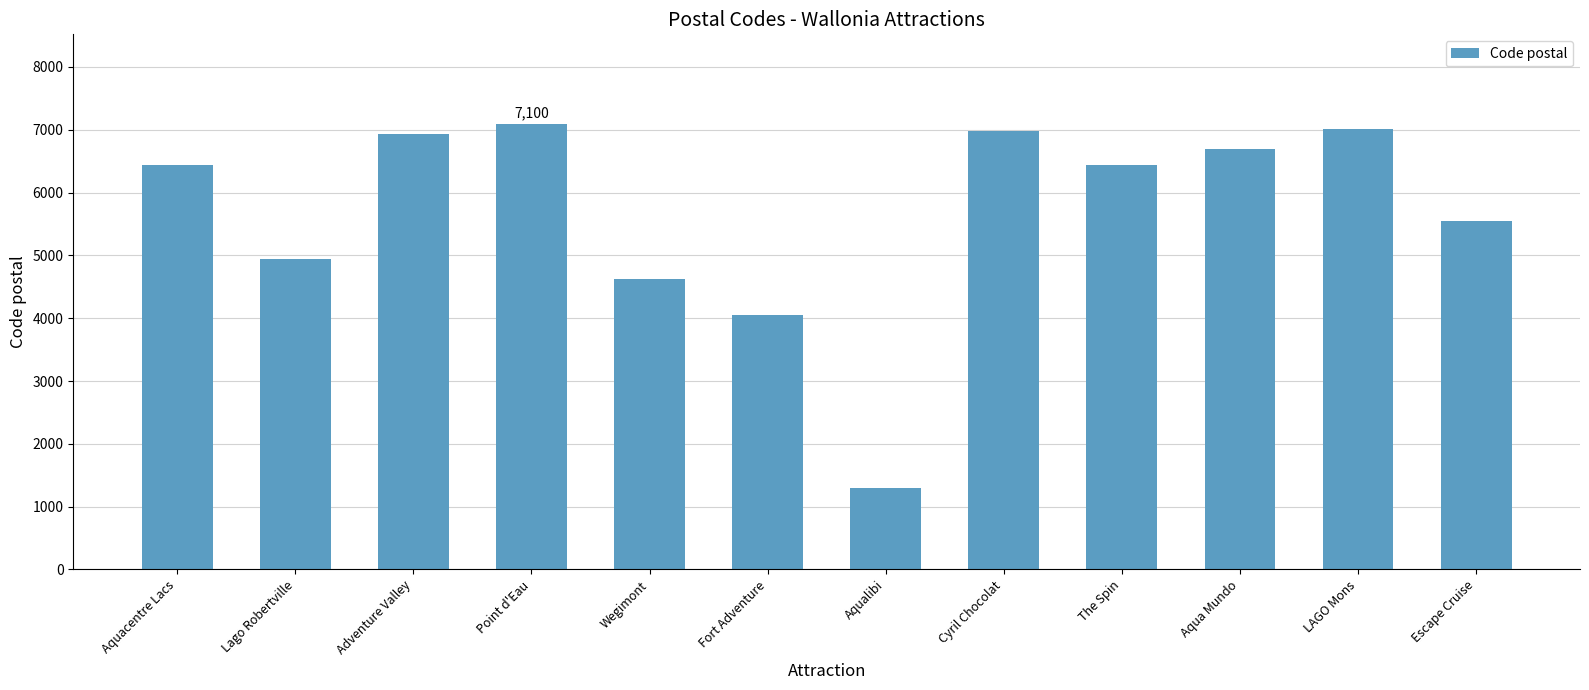

Between Point d'Eau and Escape Cruise, which is larger?

Point d'Eau